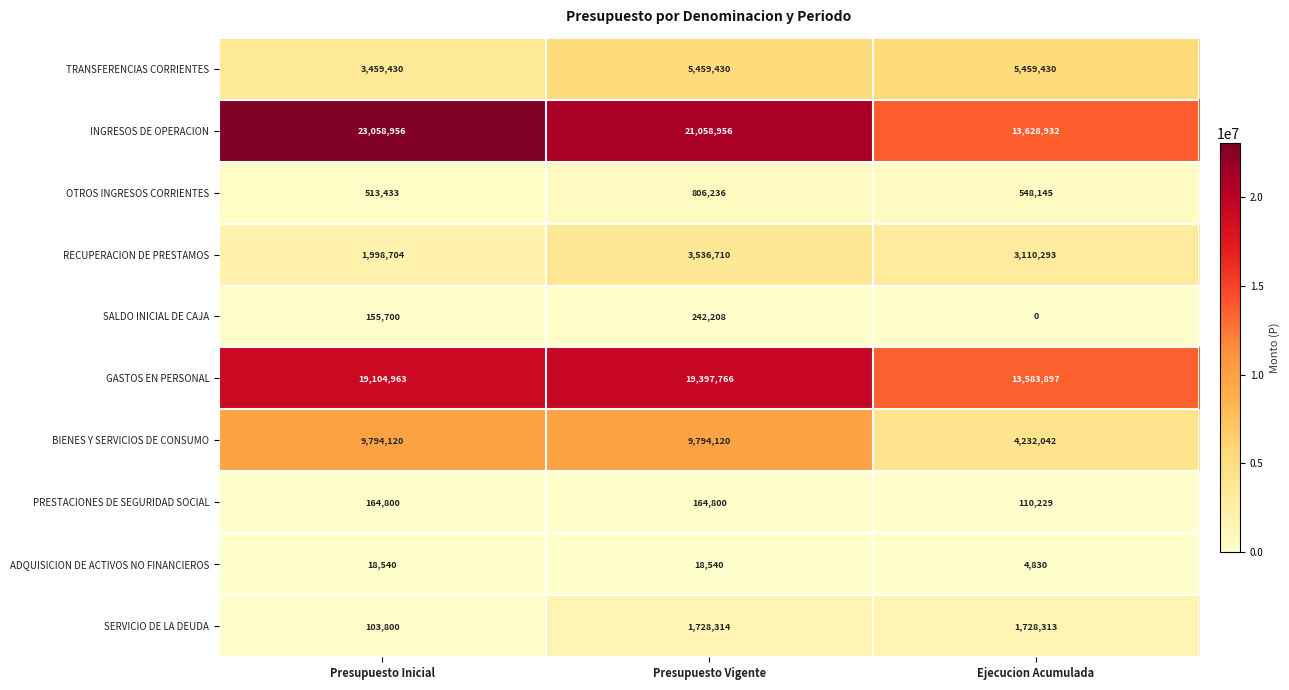

Rank the series by their maximum value, from highest to lowest.

INGRESOS DE OPERACION, GASTOS EN PERSONAL, BIENES Y SERVICIOS DE CONSUMO, TRANSFERENCIAS CORRIENTES, RECUPERACION DE PRESTAMOS, SERVICIO DE LA DEUDA, OTROS INGRESOS CORRIENTES, SALDO INICIAL DE CAJA, PRESTACIONES DE SEGURIDAD SOCIAL, ADQUISICION DE ACTIVOS NO FINANCIEROS